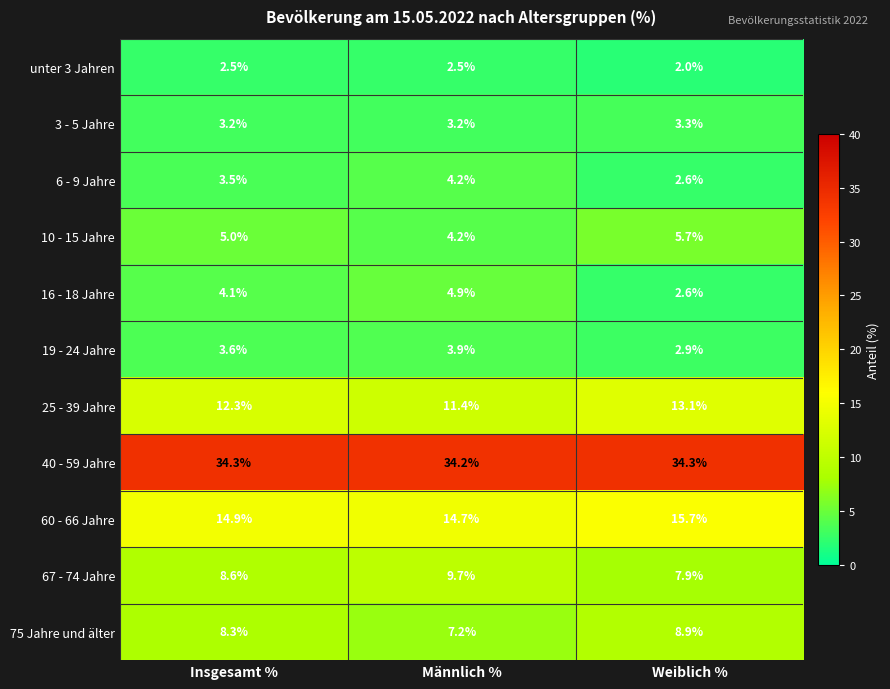

Which series has the largest total across all categories?

40 - 59 Jahre